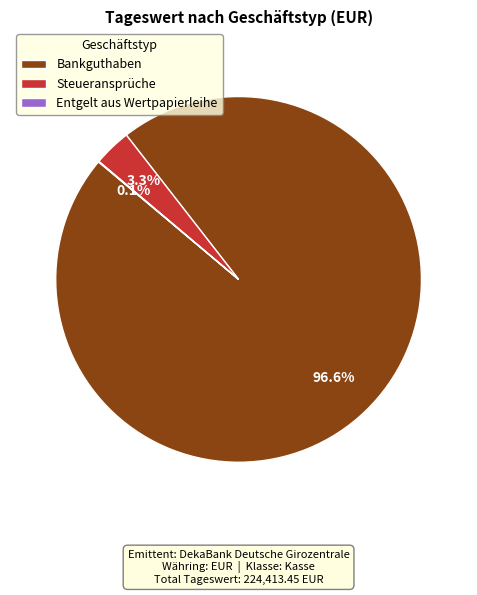

Does any single category account for the majority?

Yes